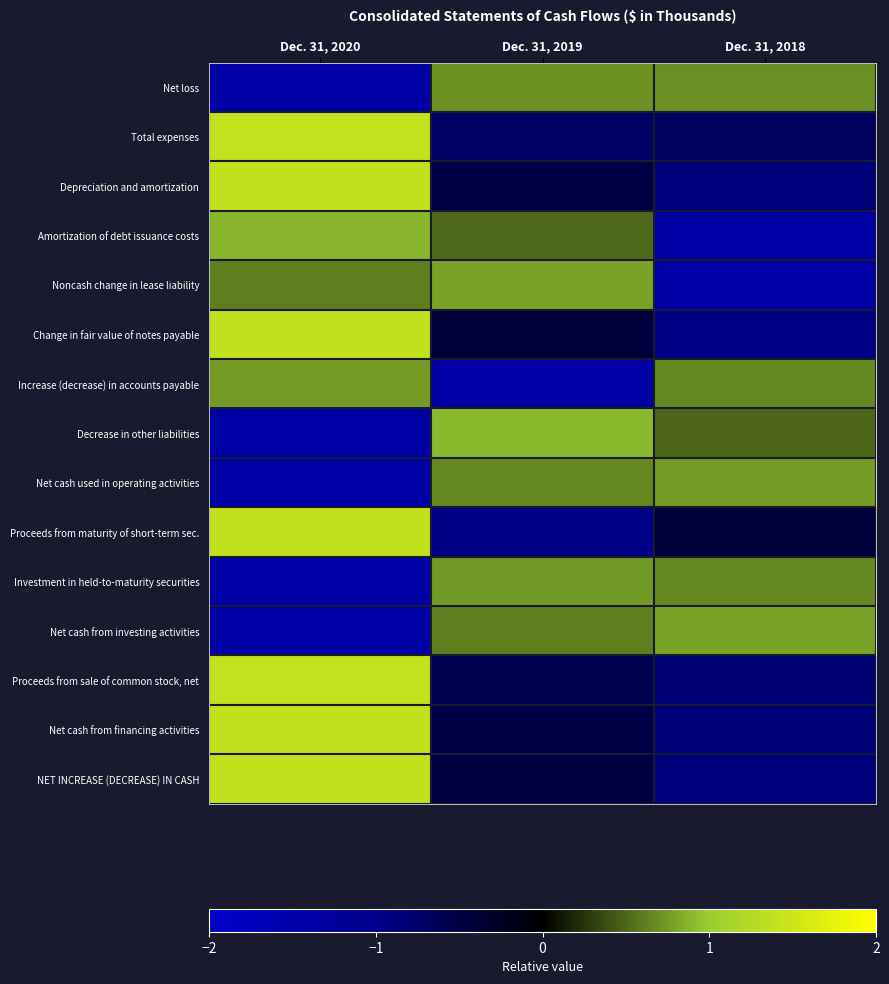

Which series has the widest spread of values?

Proceeds from maturity of short-term sec.